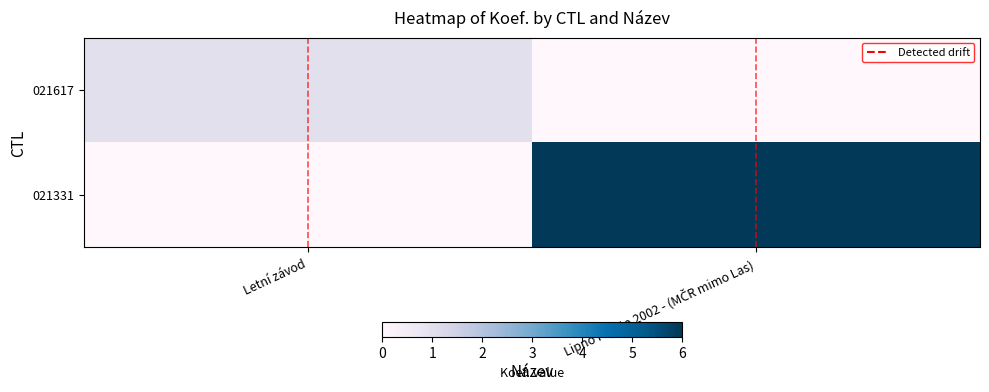

At which category is the sum across all series the highest?

Lipno regata 2002 - (MČR mimo Las)